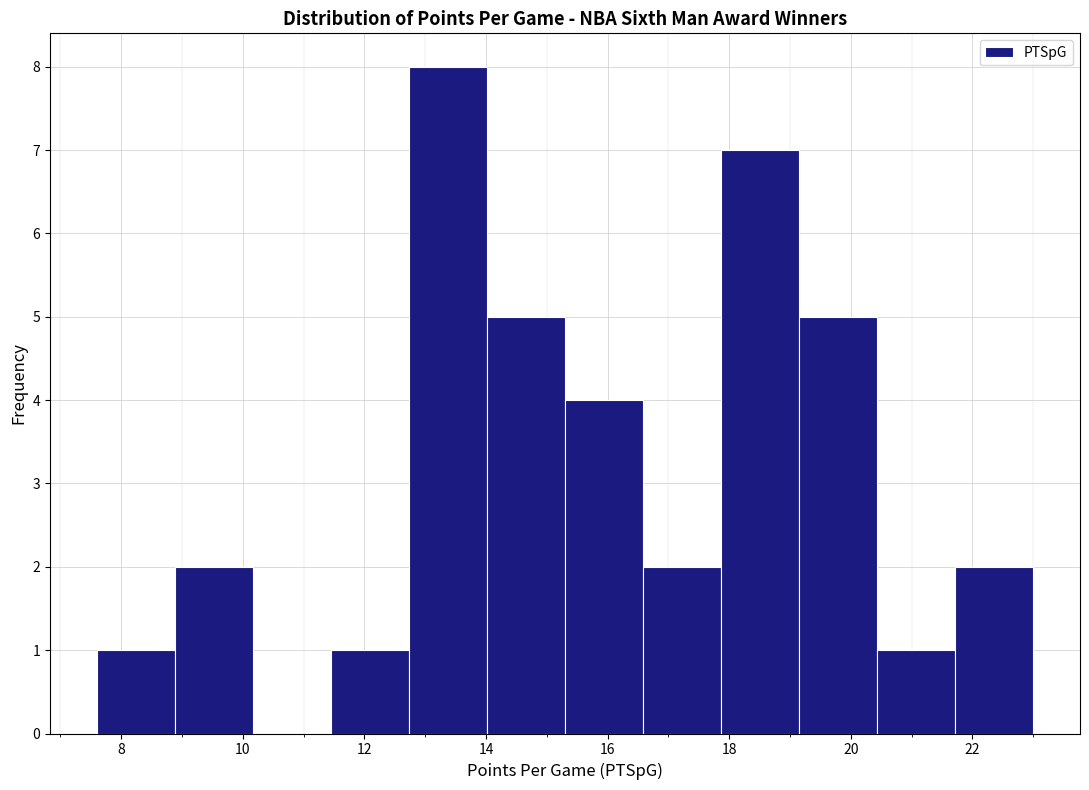

Which range on the x-axis has the tallest bar?

12.8 to 14.0